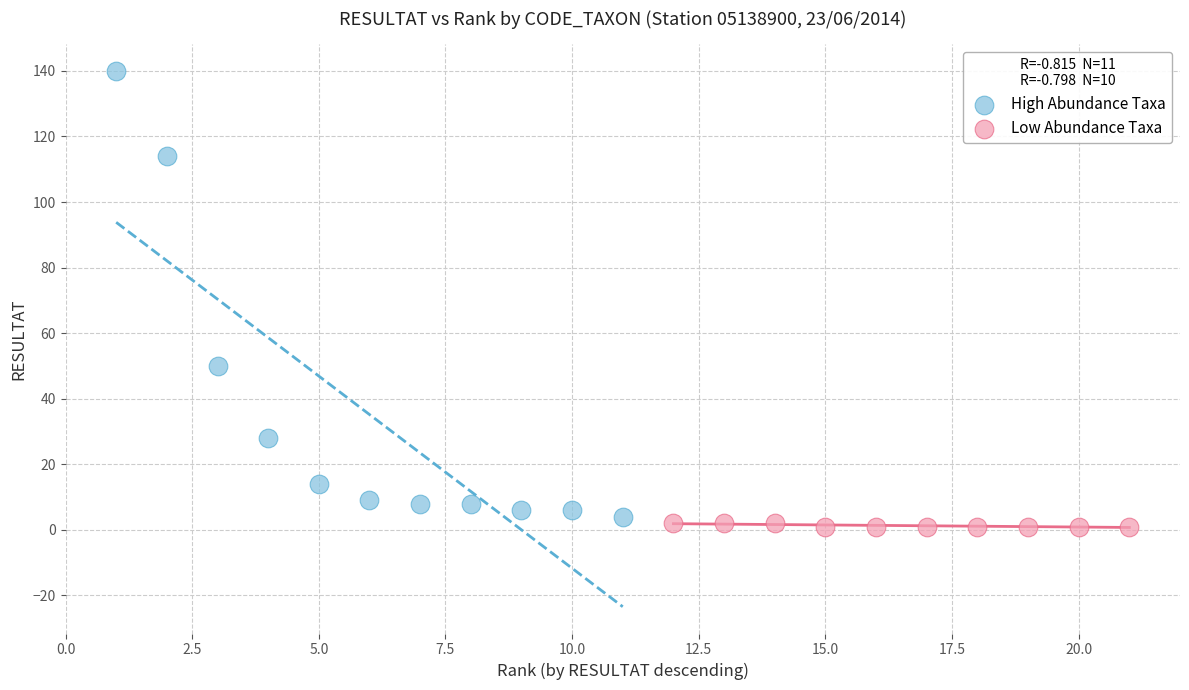

Which series has the largest Y range (max minus min)?

High Abundance Taxa